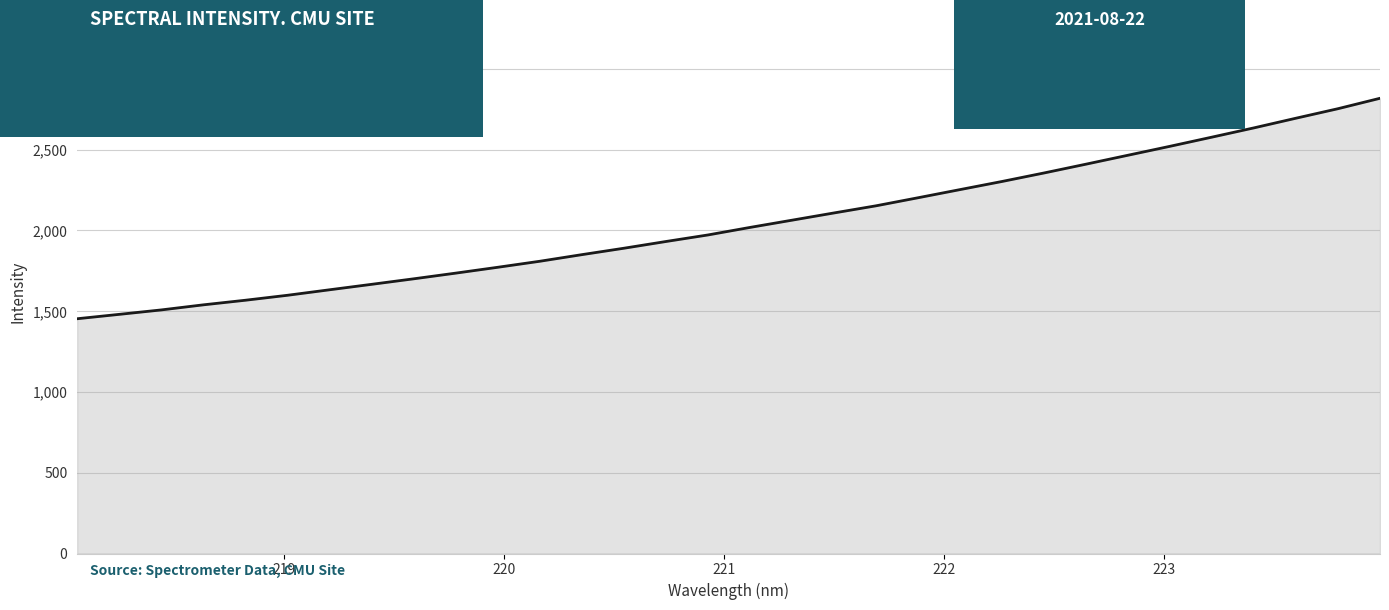

What is the difference between the maximum and second lowest values?

1337.3